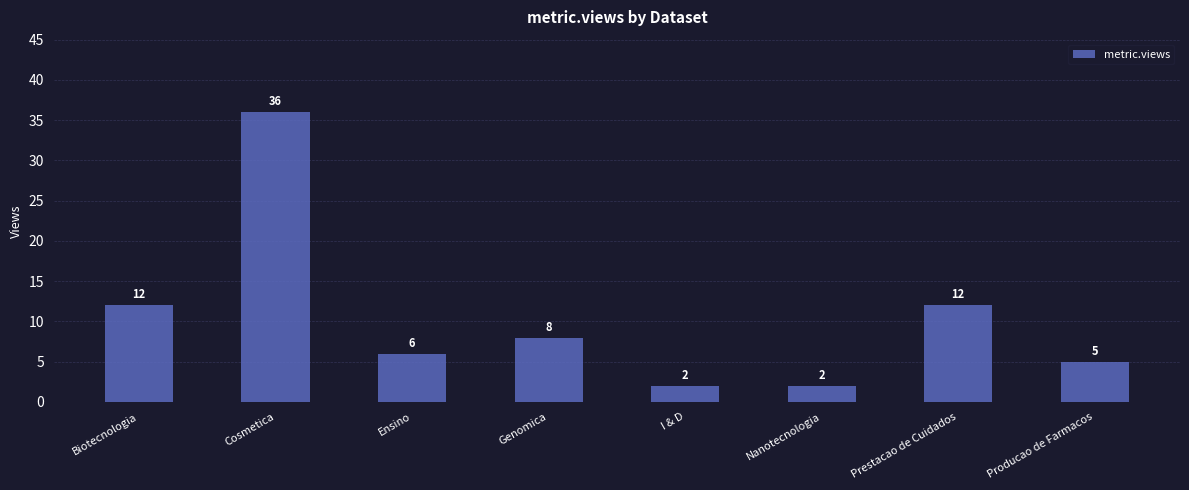

What is the difference between the values at I & D and Cosmetica?

34